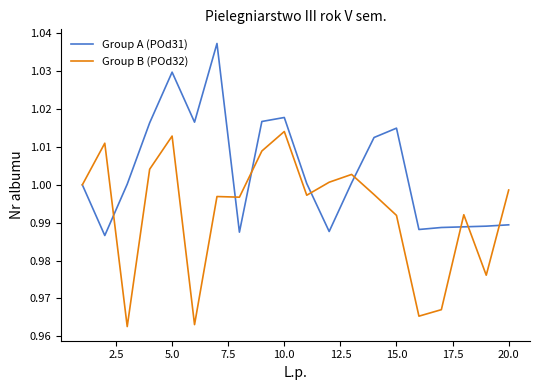

True or false: Group A (POd31) and Group B (POd32) intersect in this chart.

True